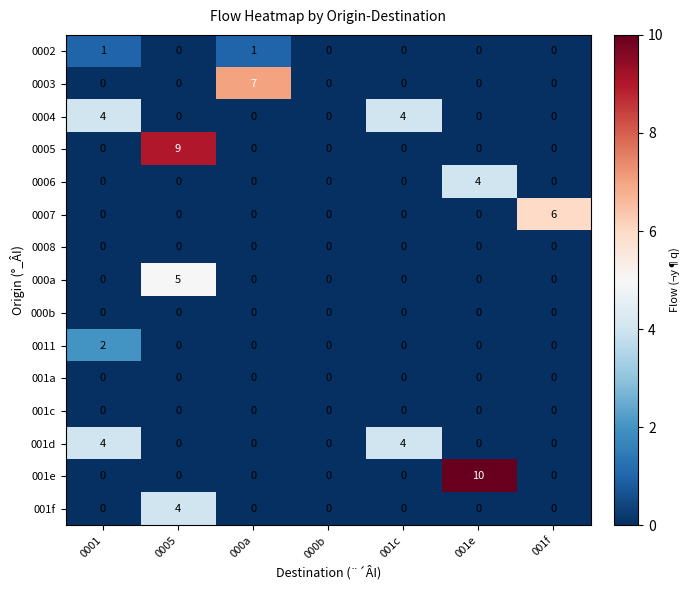

Which series has the largest range (max minus min)?

001e